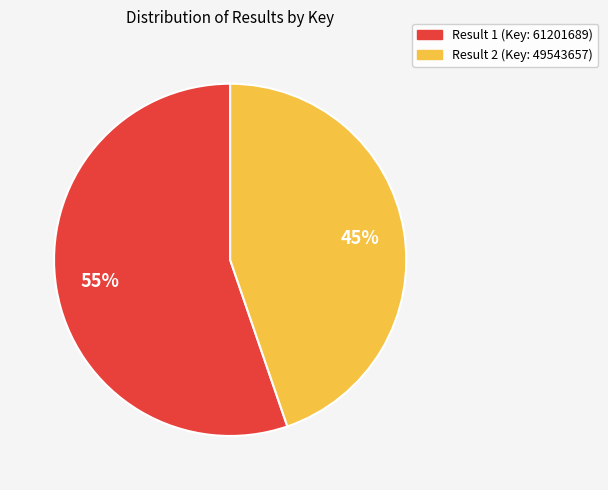

To the nearest percent, what is the average slice percentage?

50%